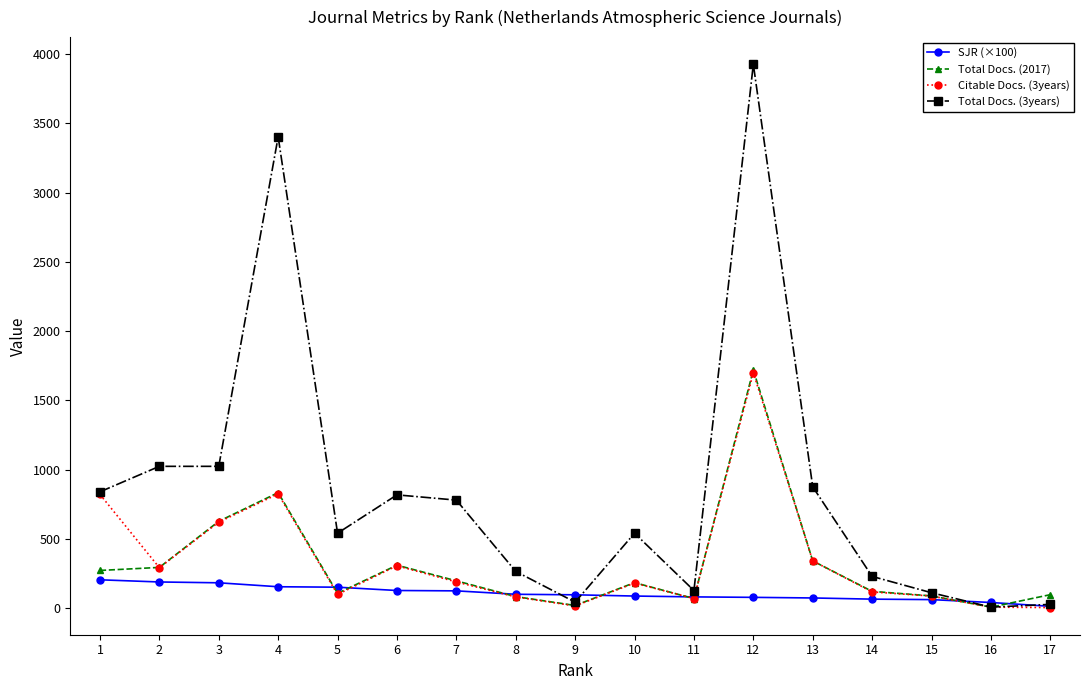

The Citable Docs. (3years) series shows 517.8 at 2. True or false?

False